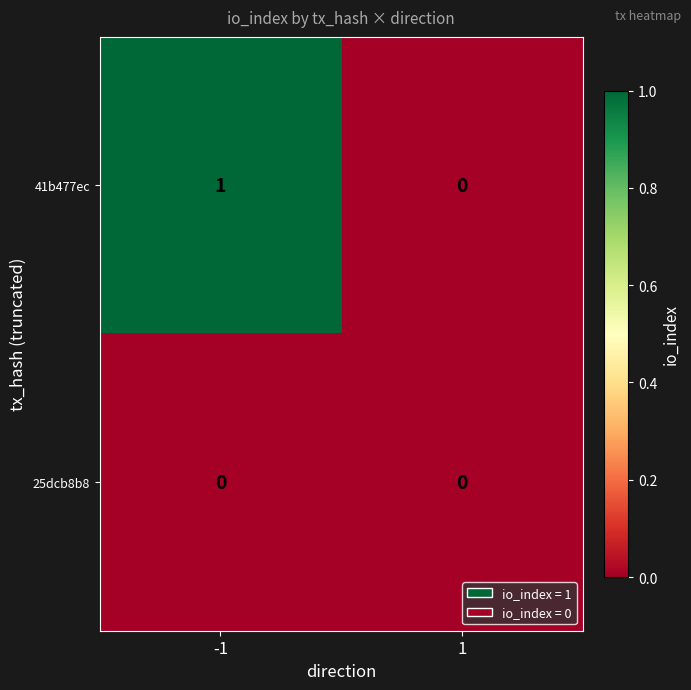

Rank the series by their average value, from highest to lowest.

41b477ec, 25dcb8b8